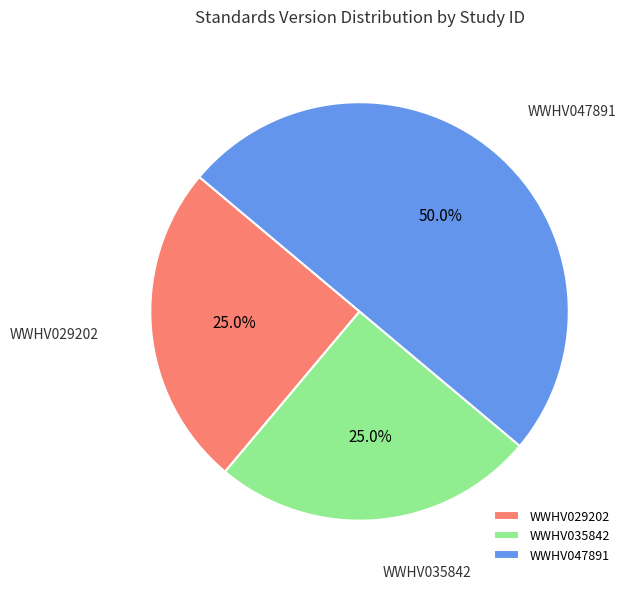

Which has a higher value, WWHV035842 or WWHV047891?

WWHV047891